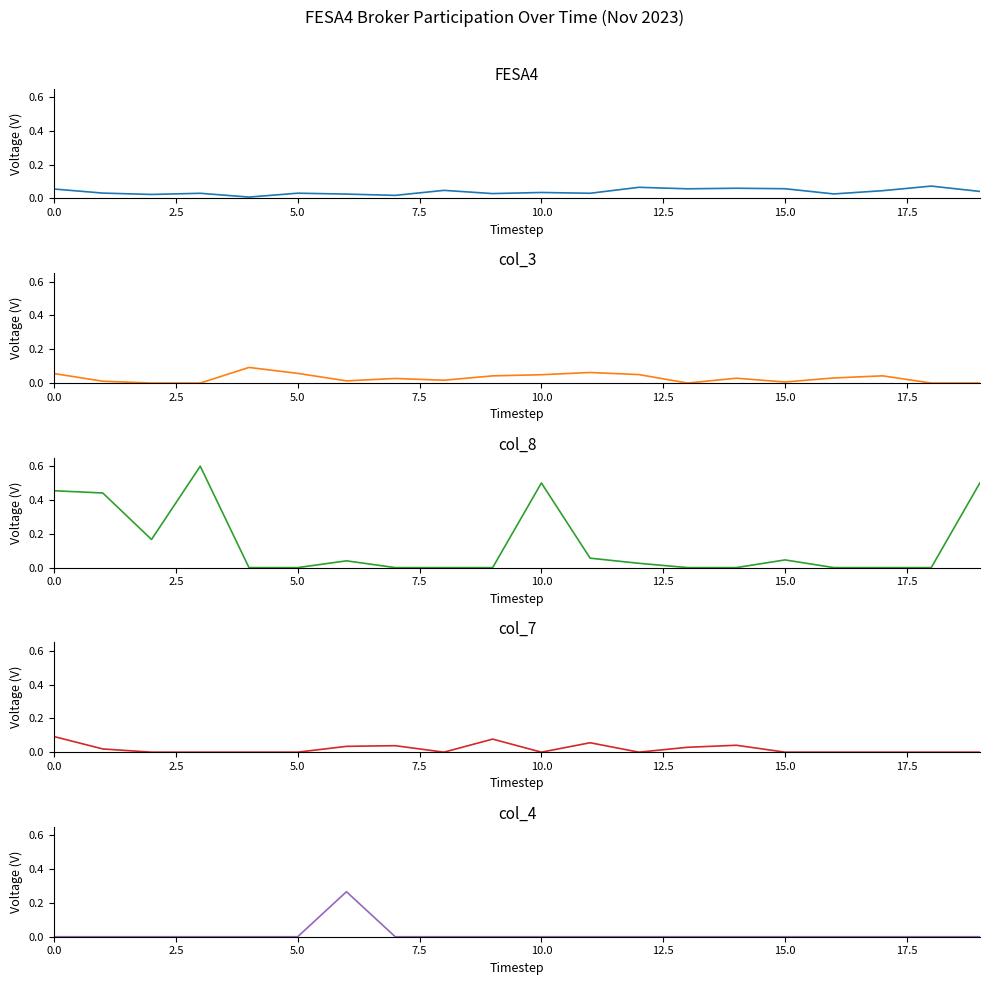

Which series has the largest range (max minus min)?

col_8